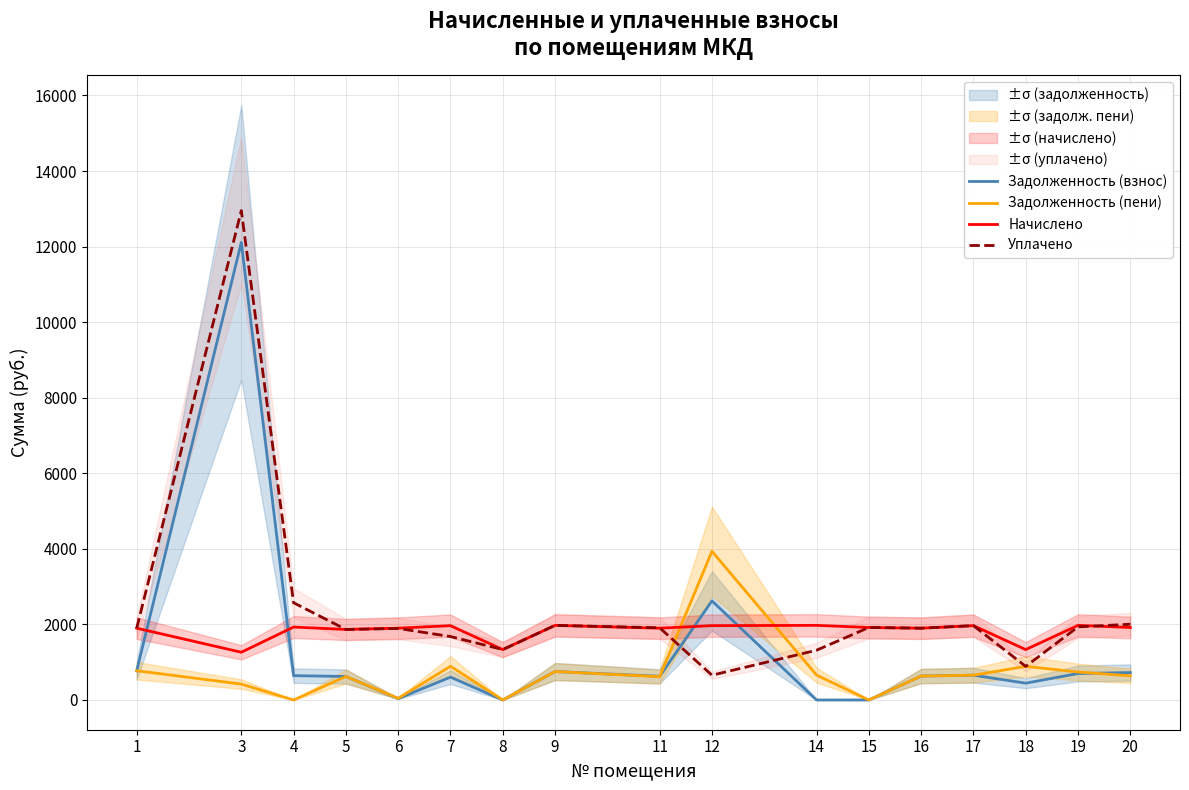

Reading left to right, what are all the values shown in this chart?

Задолженность (взнос): 773.5	12110.0	643.4	622.2	36.9	604.8	0.0	753.2	626.3	2623.1	0.0	0.3	633.4	655.8	444.6	700.6	725.5
Задолженность (пени): 773.5	421.0	0.0	622.2	44.0	892.7	0.0	753.2	615.9	3934.7	658.3	0.3	633.4	655.8	889.3	740.3	639.6
Начислено: 1900.3	1263.1	1930.1	1866.7	1900.3	1967.3	1333.9	1974.8	1900.3	1967.3	1974.8	1918.9	1900.3	1967.3	1333.9	1974.8	1918.9
Уплачено: 1900.3	12952.1	2573.4	1866.7	1893.2	1679.4	1333.9	1974.8	1910.7	655.8	1316.5	1918.9	1900.3	1967.3	889.3	1935.1	2004.8